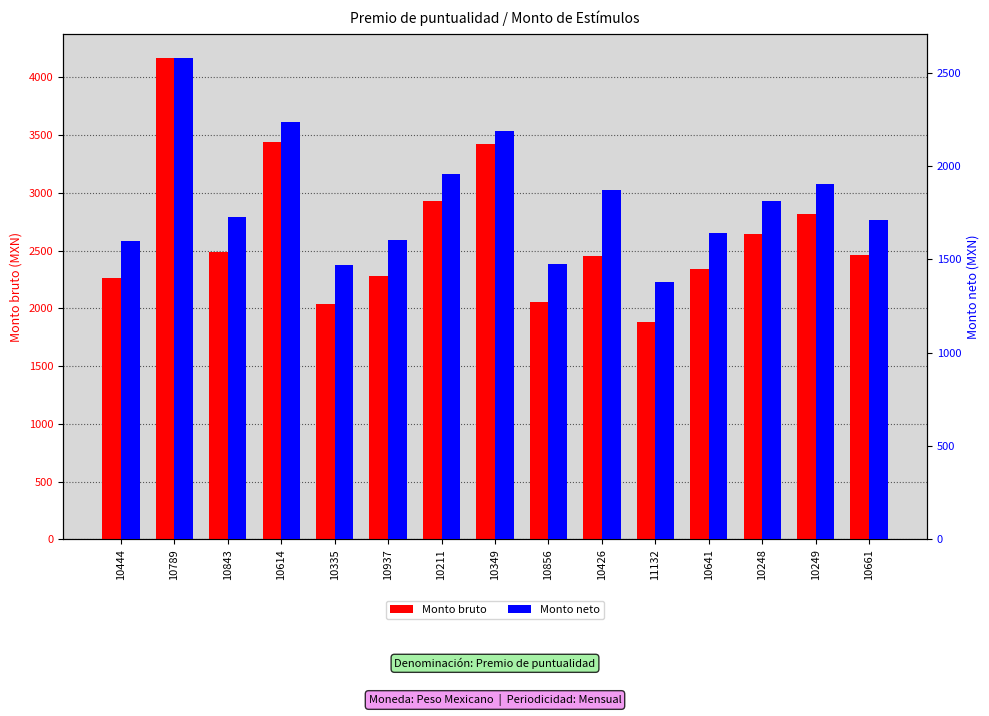

Which label corresponds to the smallest value in the chart?

11132